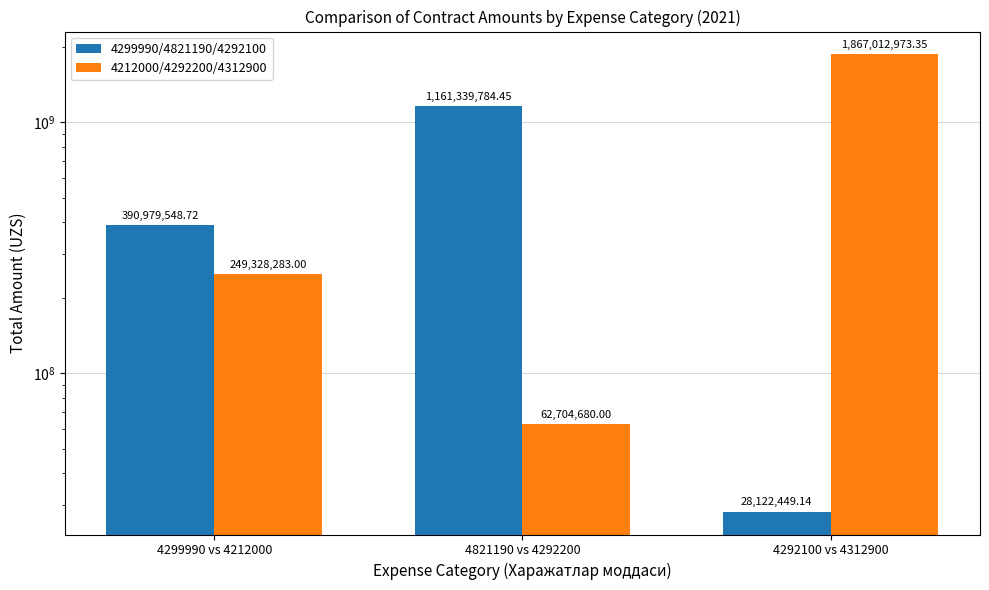

True or false: 4212000/4292200/4312900 has a value of 113688152.4 at 4299990 vs 4212000.

False